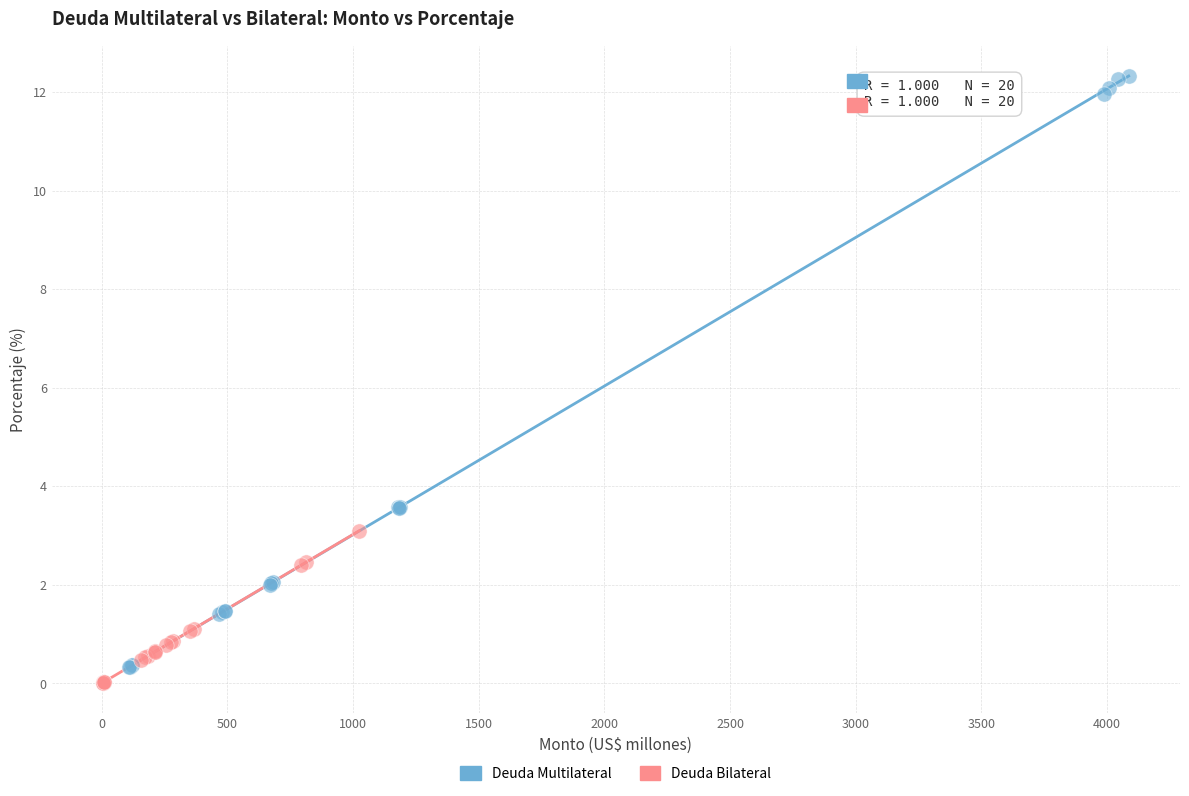

Which series reaches the minimum Y coordinate?

Deuda Bilateral